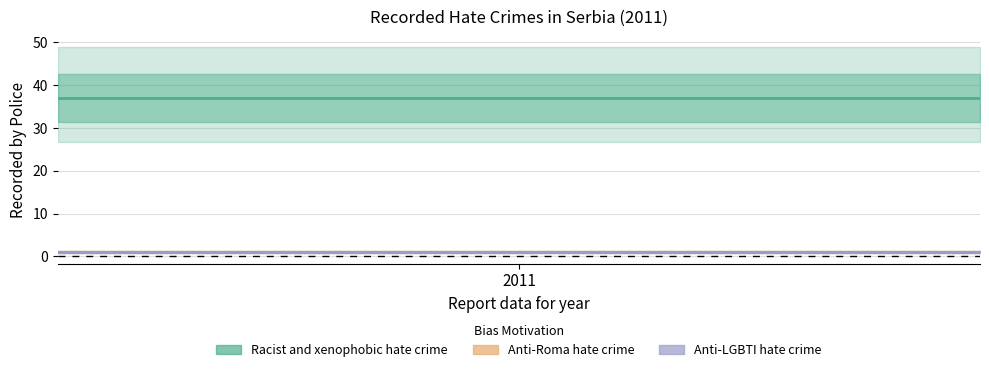

How many distinct data groups are displayed?

3